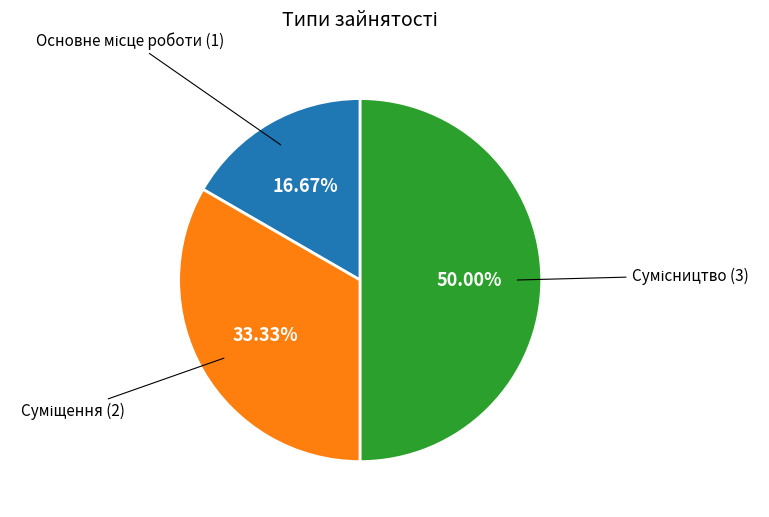

Count the number of slices in the pie.

3